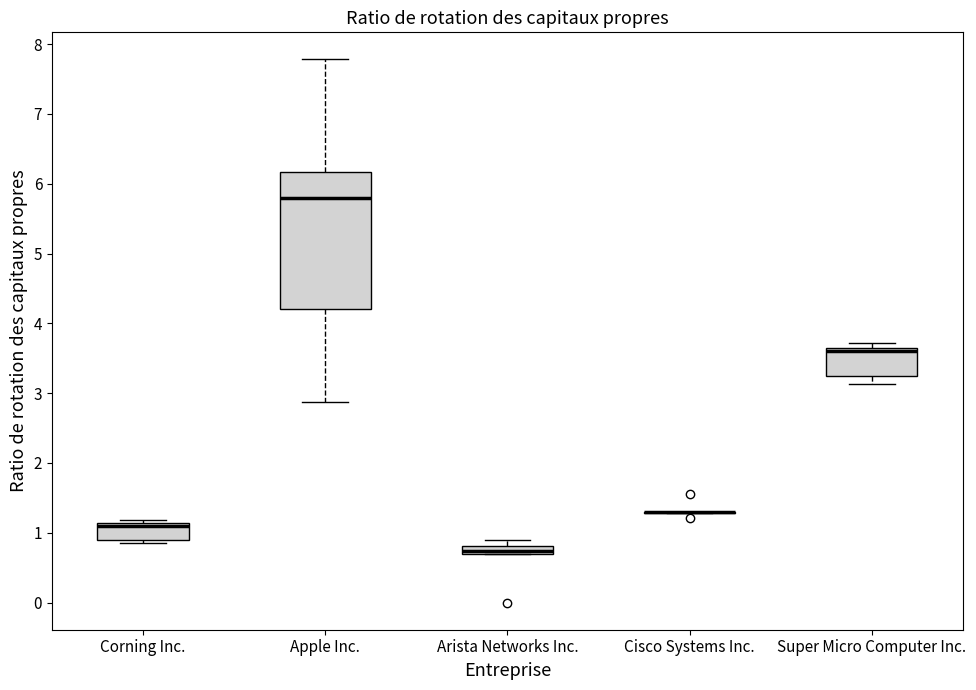

Comparing the boxes themselves (not the whiskers), which one is the tallest?

Apple Inc.